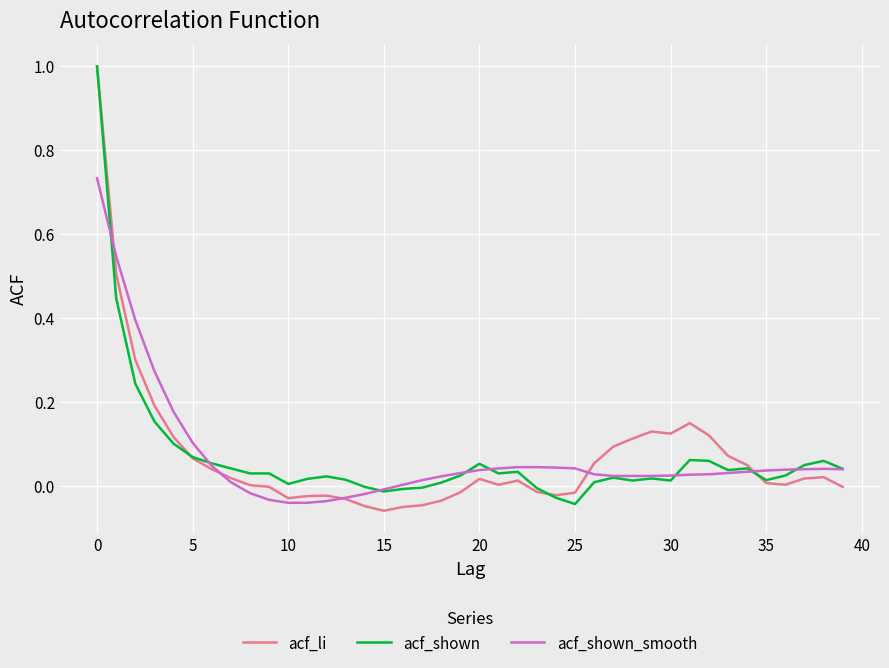

What is the maximum value shown in the chart?

1.0